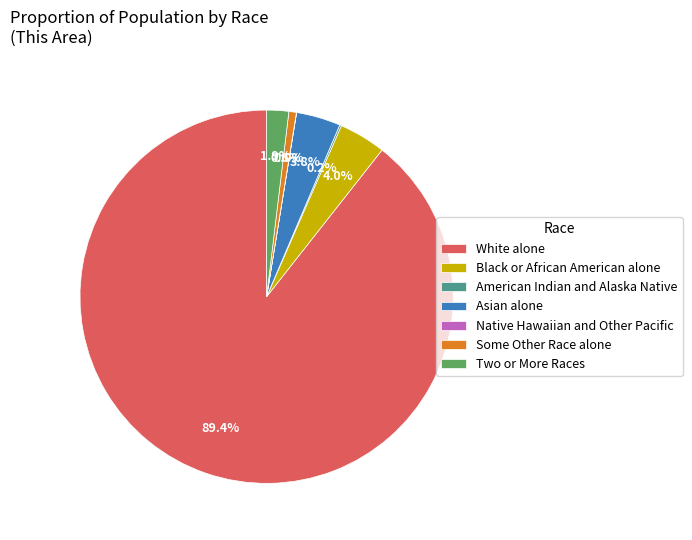

Approximately how many times larger is the value at Two or More Races compared to Asian alone?

0.5